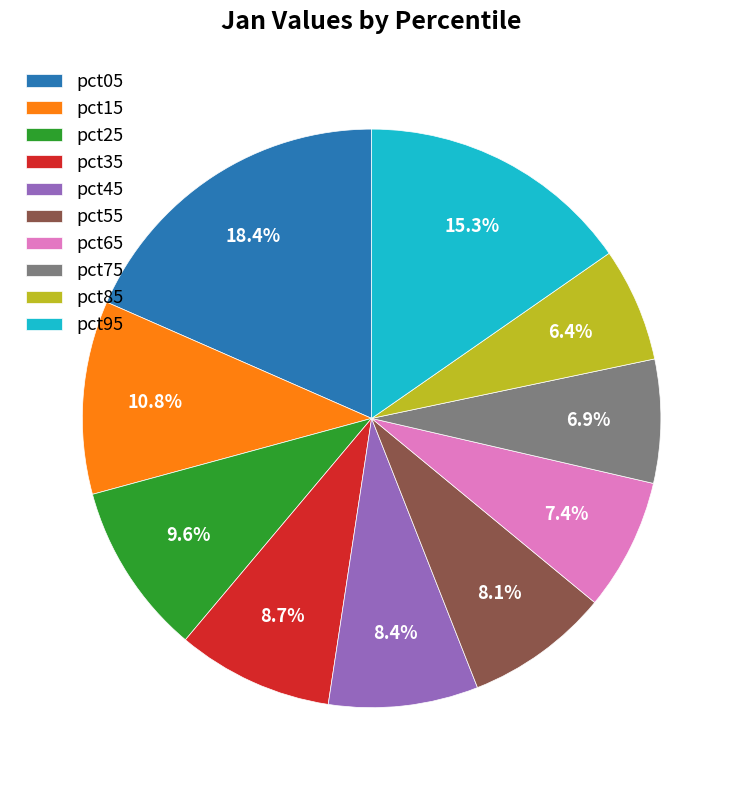

To the nearest percent, what is the difference between the largest and smallest slice percentages?

12%